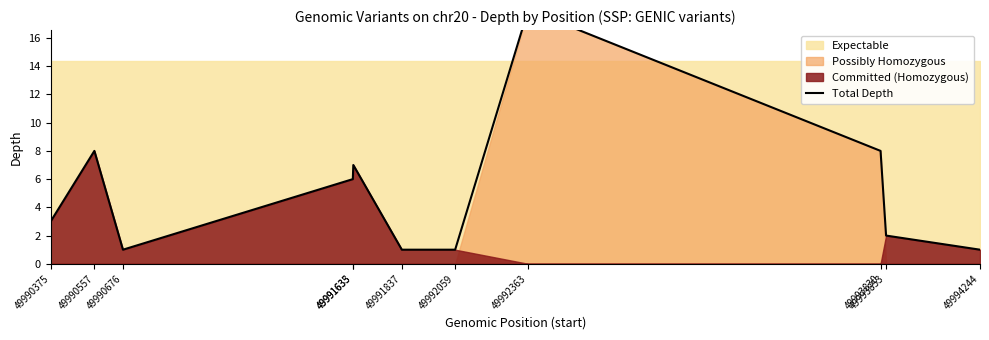

Reading left to right, what are all the values shown in this chart?

49990375=3	49990557=8	49990676=1	49991633=6	49991635=7	49991837=1	49992059=1	49992363=18	49993830=8	49993853=2	49994244=1